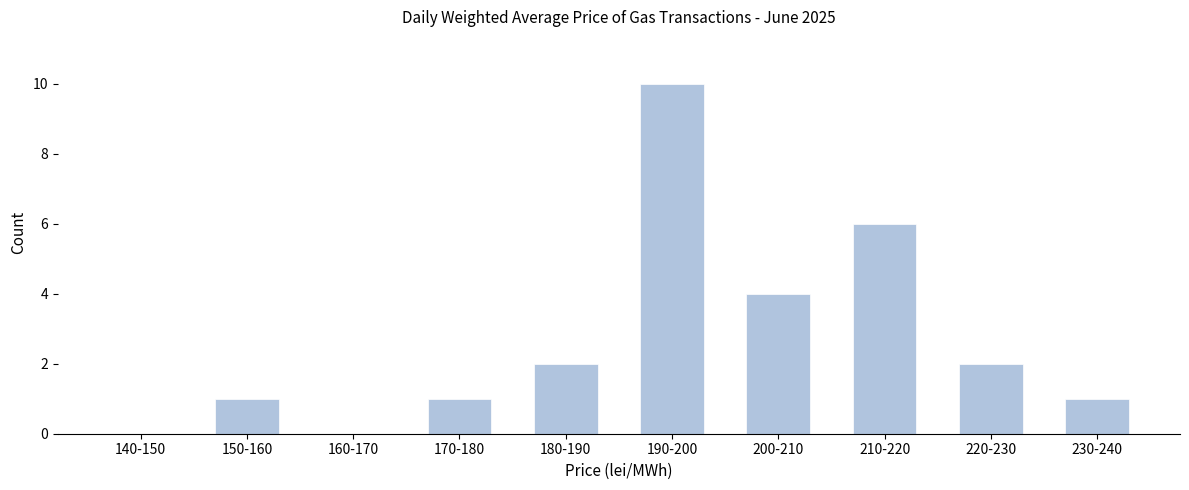

Reading left to right, transcribe all the data shown in this chart.

140-150=0	150-160=1	160-170=0	170-180=1	180-190=2	190-200=10	200-210=4	210-220=6	220-230=2	230-240=1